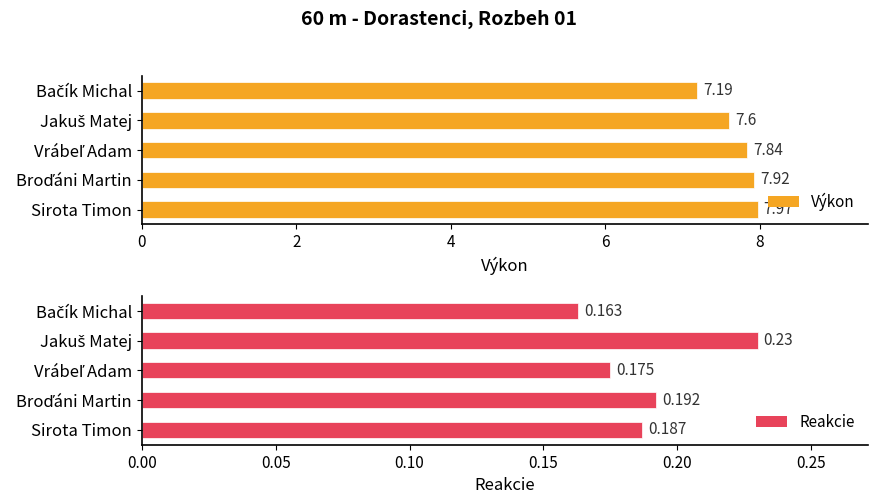

What is the difference between the maximum and second lowest values in the Reakcie series?

0.1